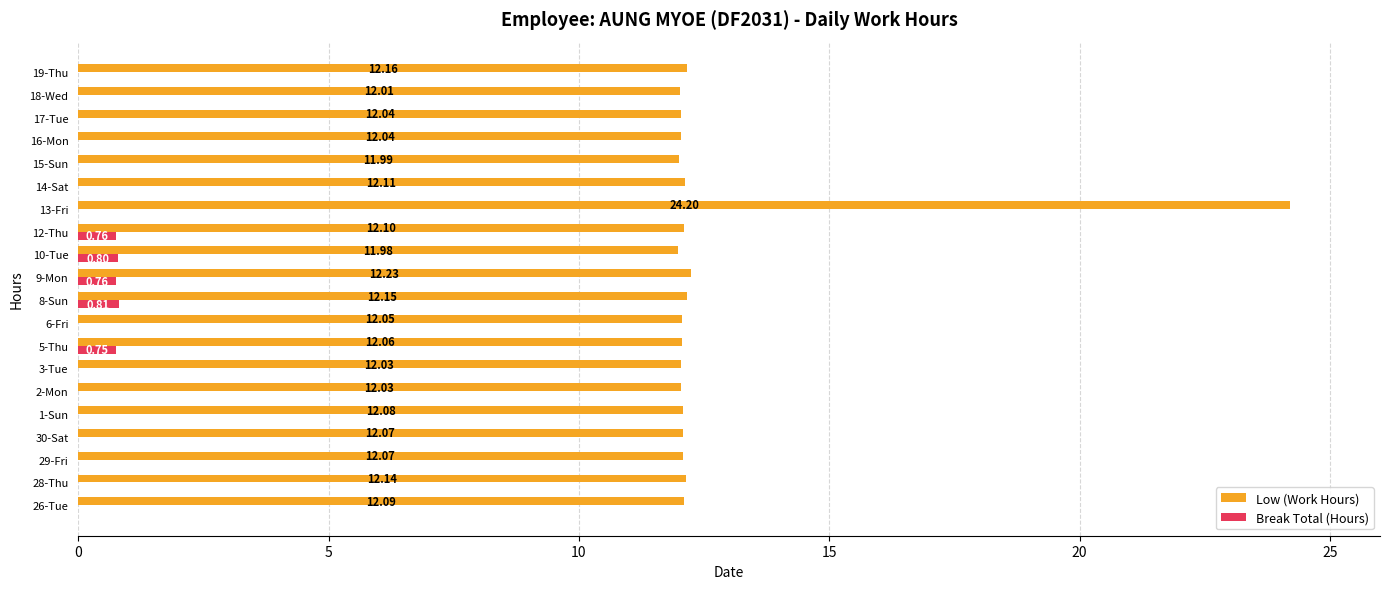

Between 1-Sun and 17-Tue, which series saw the biggest shift?

Low (Work Hours)